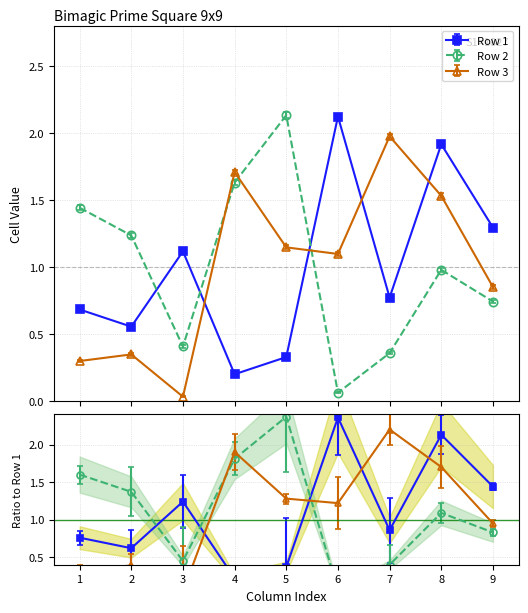

At which category is the sum across all series the highest?

8